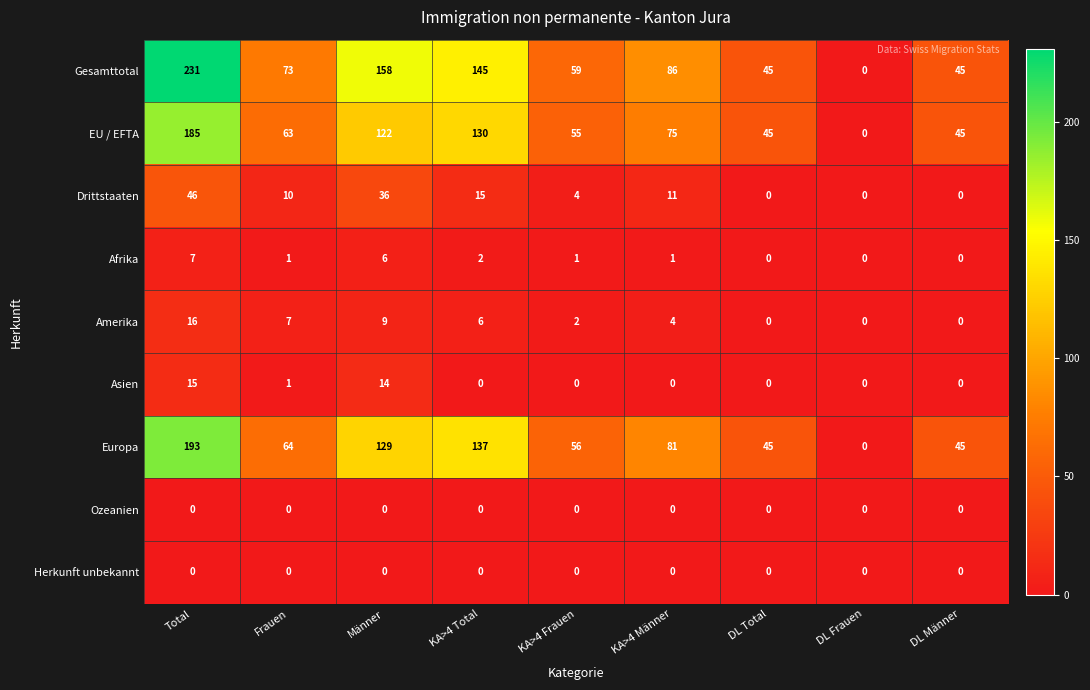

Is it true that EU / EFTA equals 20 at DL Männer?

False